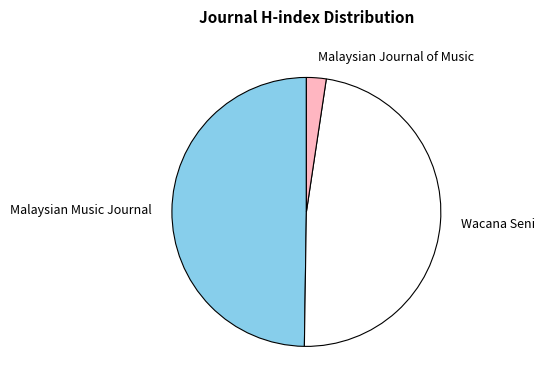

Between Malaysian Music Journal and Wacana Seni, which is larger?

Malaysian Music Journal